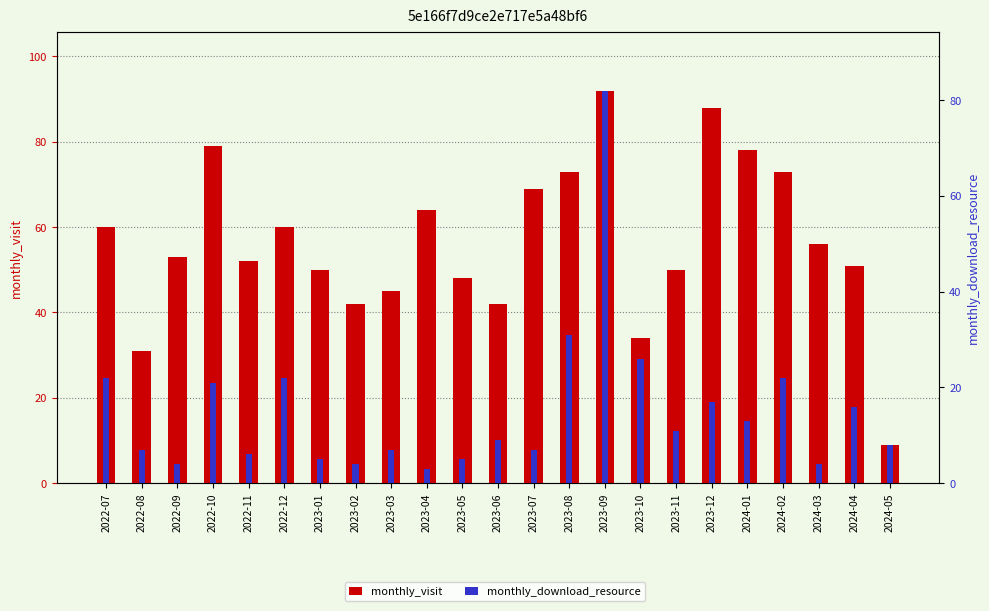

What is the spread (max minus min) of values at 2022-09?

49